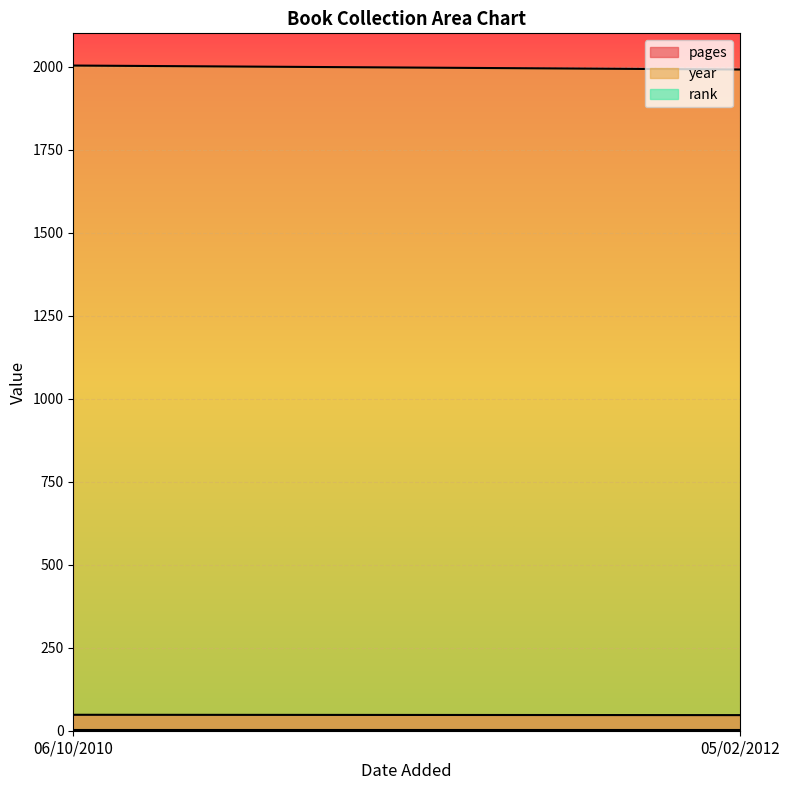

The value of rank at 06/10/2010 is 1. True or false?

False